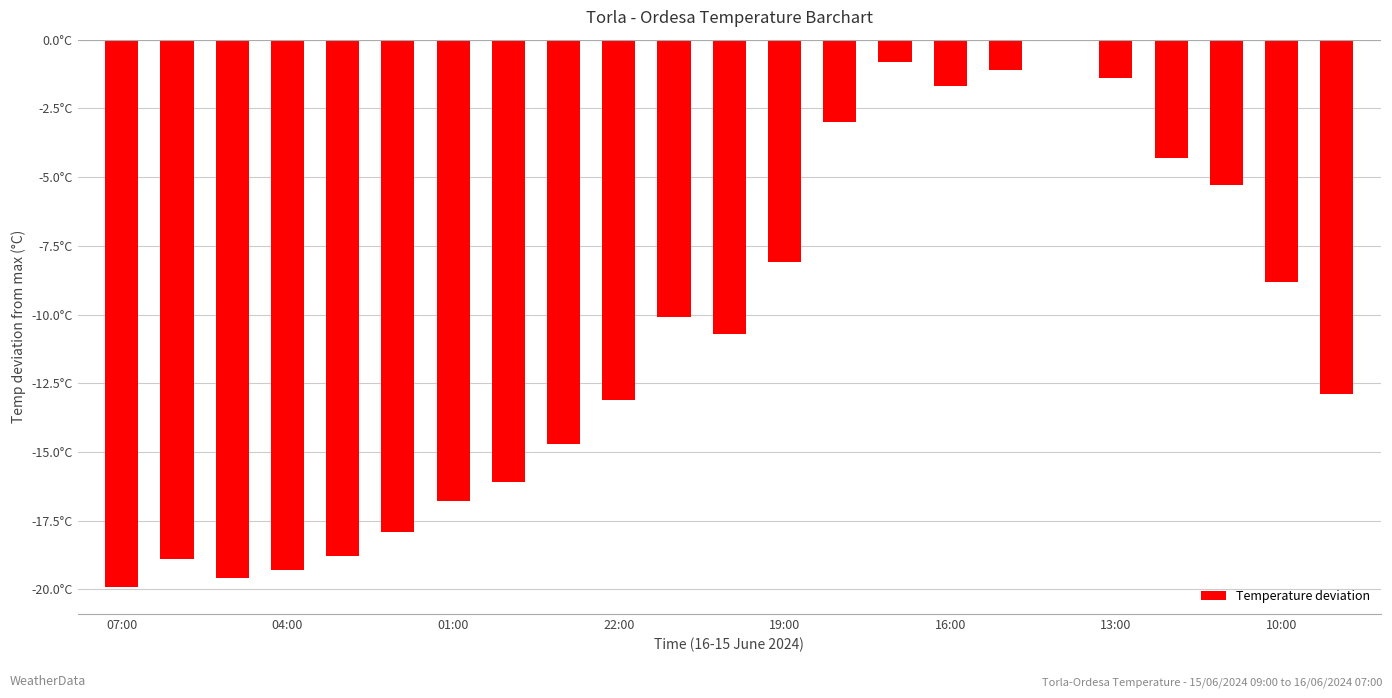

What is the difference between the second highest and second lowest values?

18.8